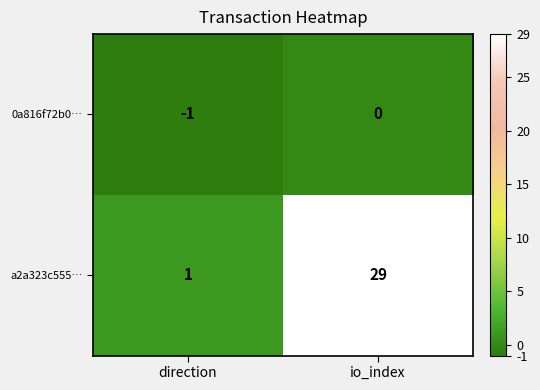

What is the greatest value displayed?

29